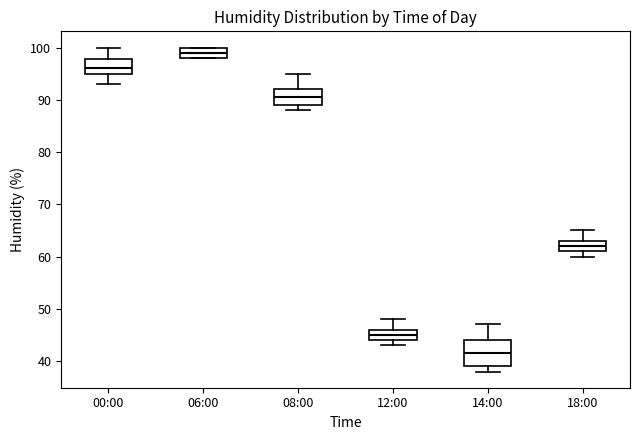

Reading left to right, read every box against the y-axis: the position of its median line, the range the box covers, and the ends of its whiskers. The values are not printed on the chart, so give them approximately, as read against the axis.

00:00: median 96, box 95 to 98, whiskers 93 to 100
06:00: median 99, box 98 to 100, whiskers 98 to 100
08:00: median 91, box 89 to 92, whiskers 88 to 95
12:00: median 45, box 44 to 46, whiskers 43 to 48
14:00: median 42, box 39 to 44, whiskers 38 to 47
18:00: median 62, box 61 to 63, whiskers 60 to 65